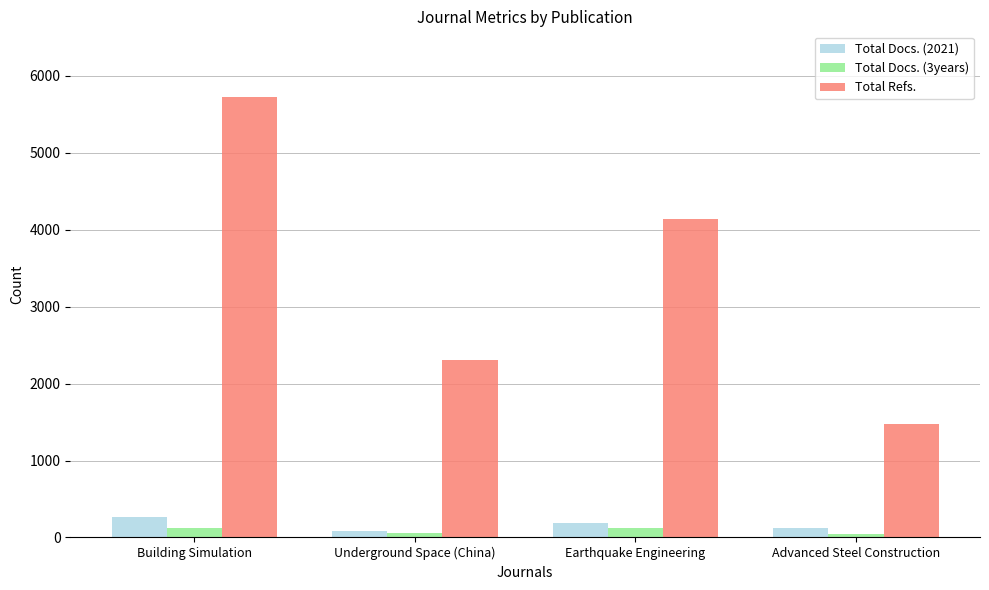

At which label is Total Docs. (2021) closest to 174?

Earthquake Engineering